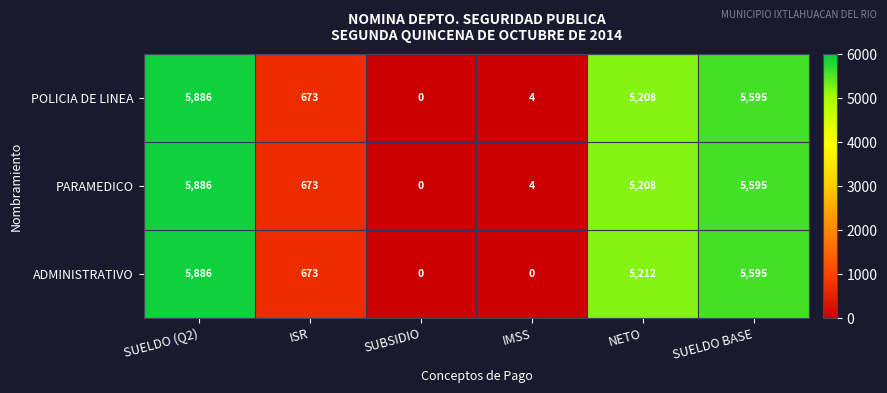

The POLICIA DE LINEA series shows 8236 at NETO. True or false?

False